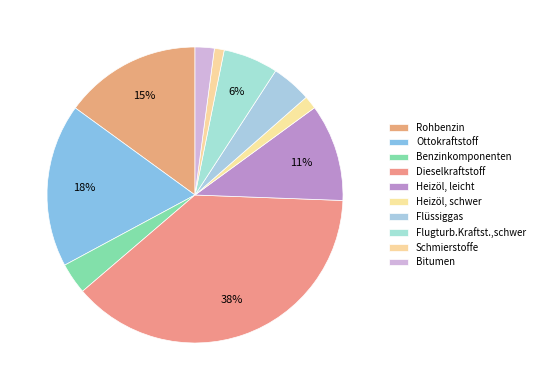

Between Benzinkomponenten and Rohbenzin, which is larger?

Rohbenzin